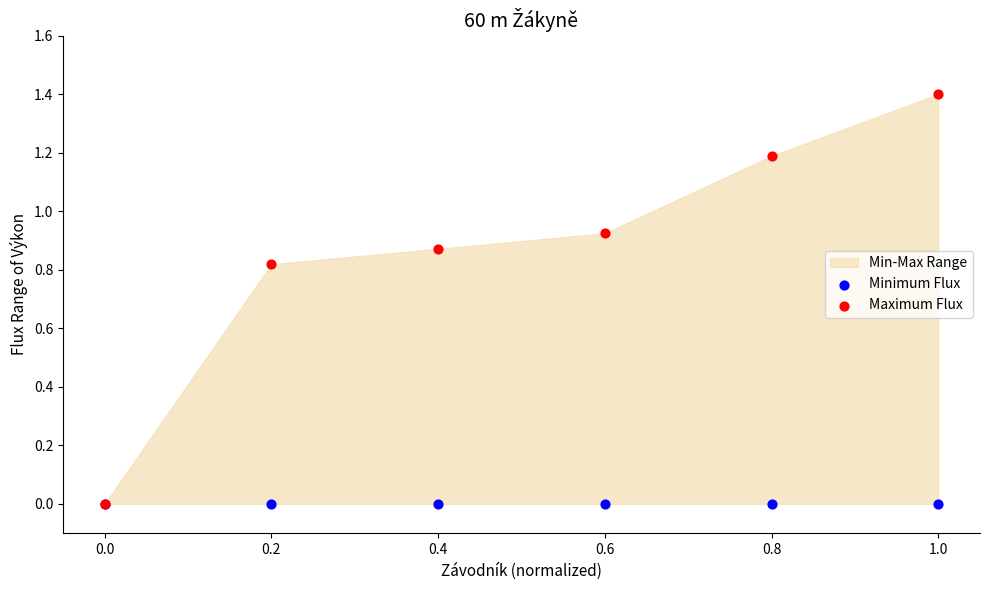

Which series has the largest Y range (max minus min)?

Maximum Flux